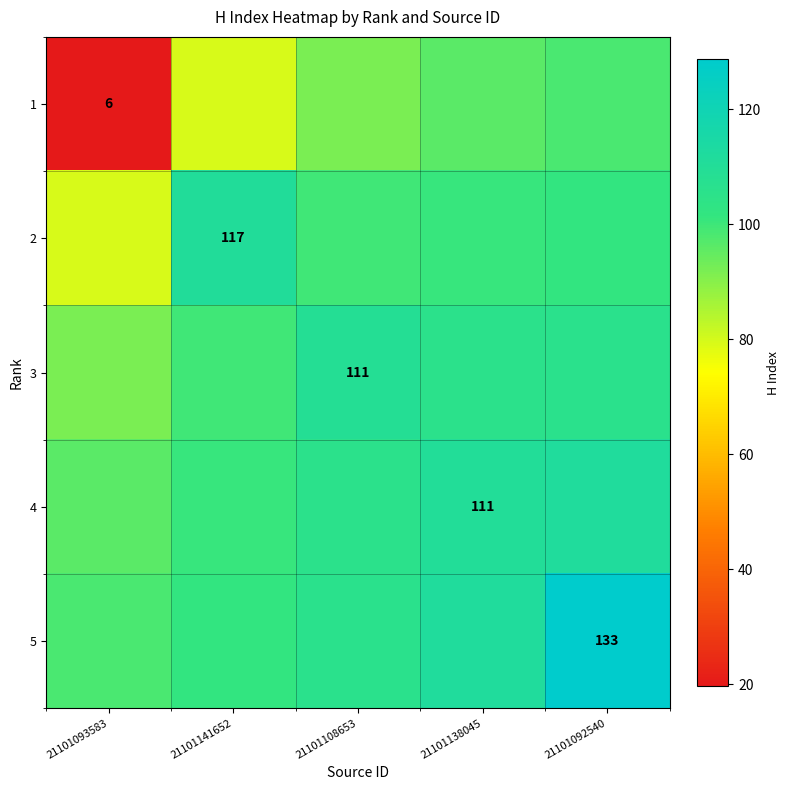

At which category is the sum across all series the highest?

21101092540